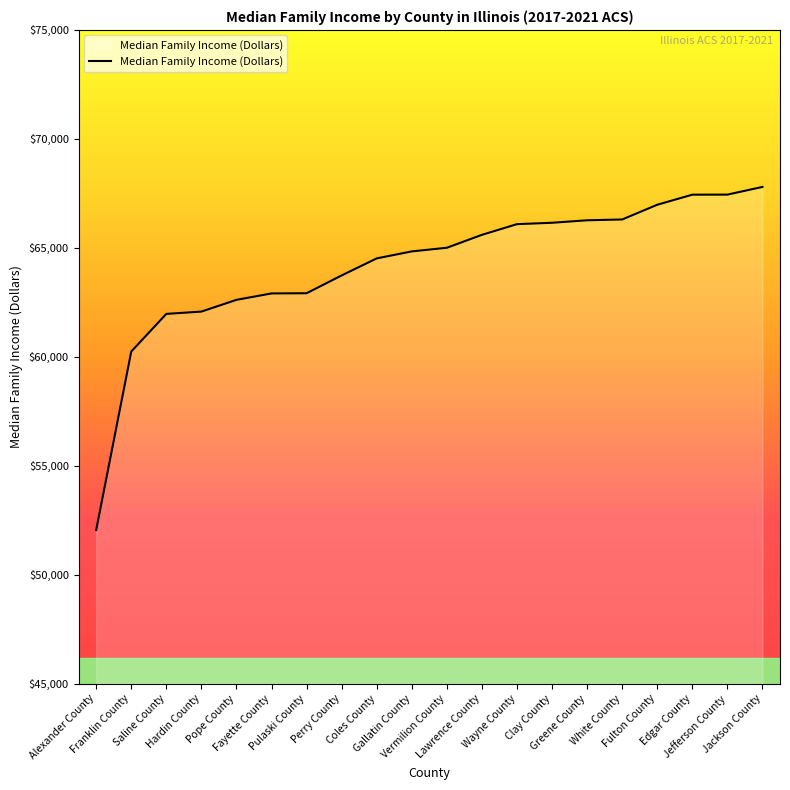

Is it true that the value at White County is 15057?

False